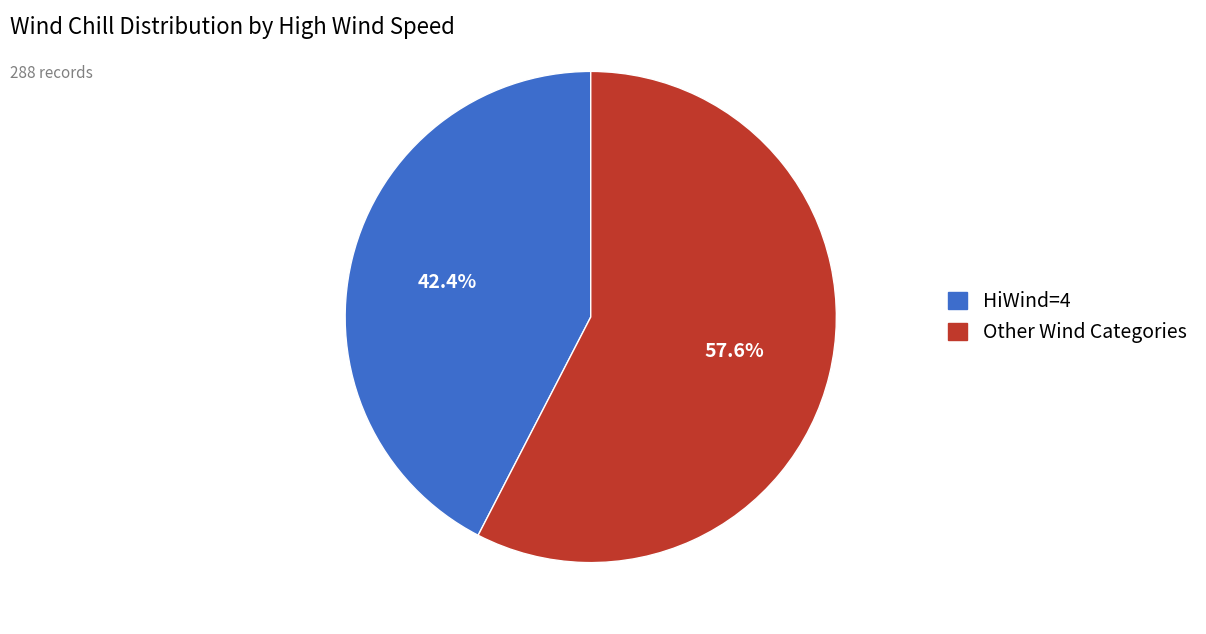

Is there any slice that represents more than half of the pie?

Yes